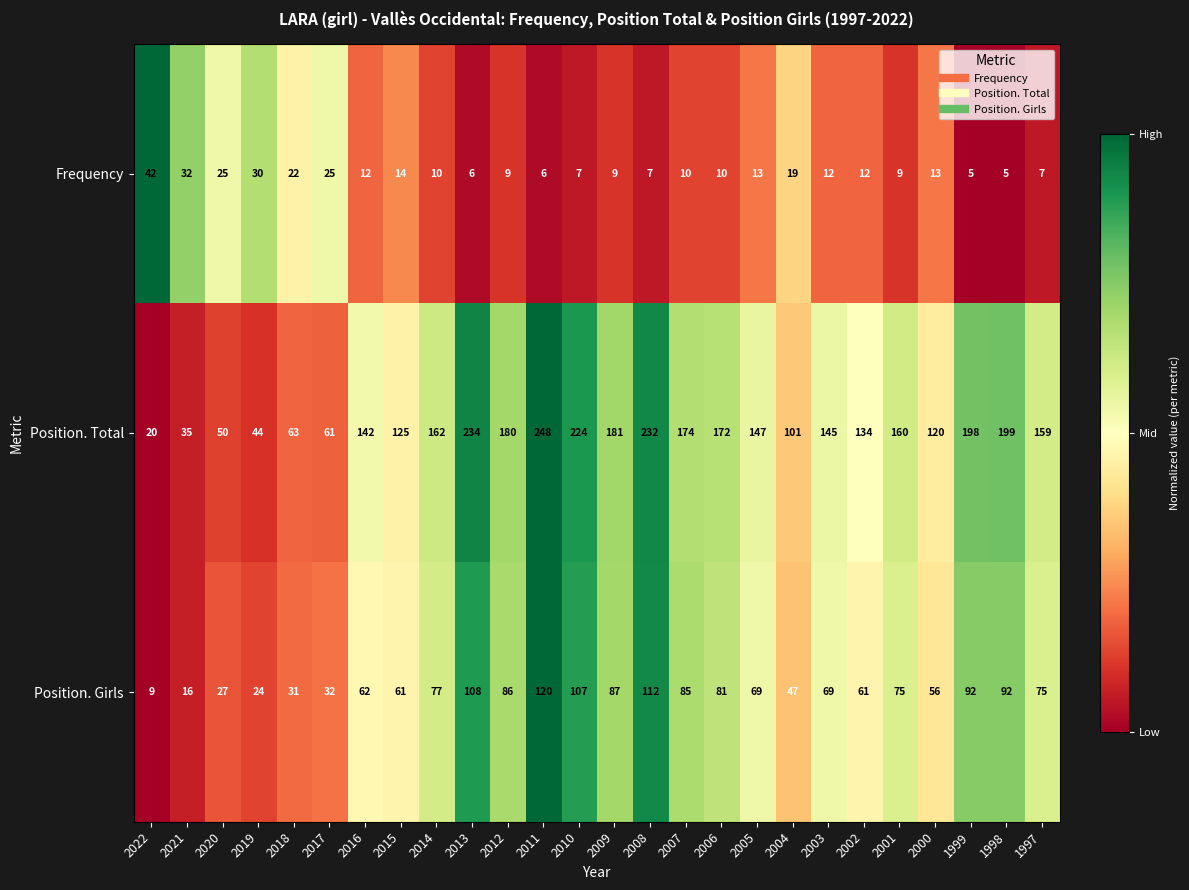

Which series has the largest total across all categories?

Position. Total